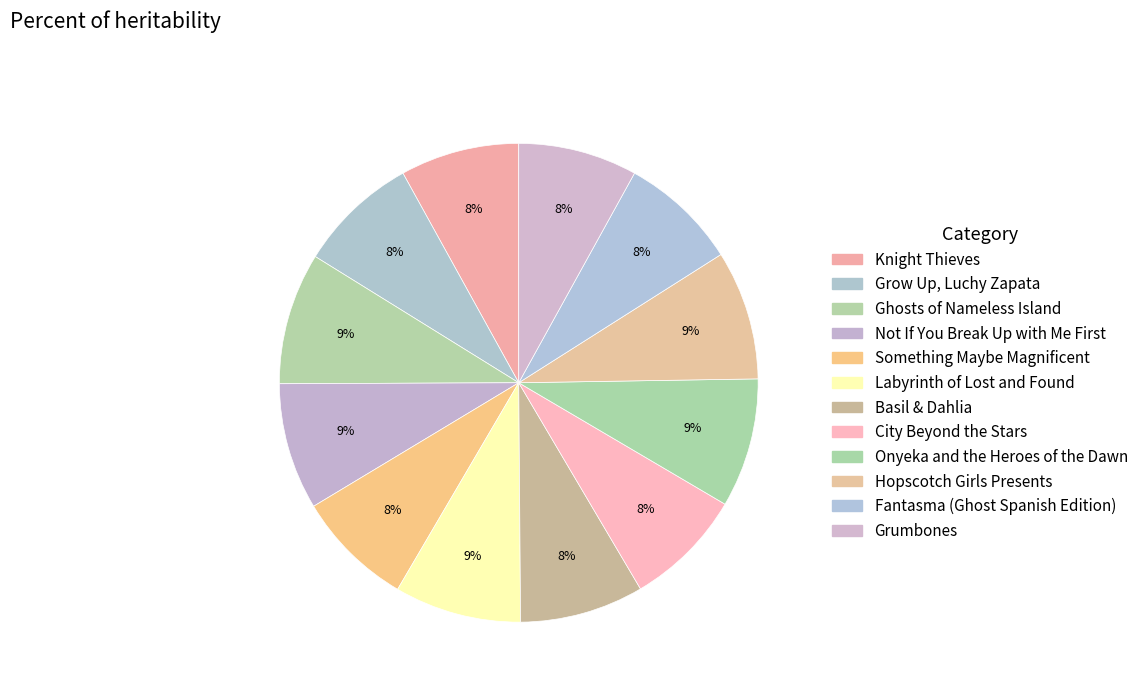

To the nearest percent, what is the combined percentage of Hopscotch Girls Presents and Grumbones?

17%